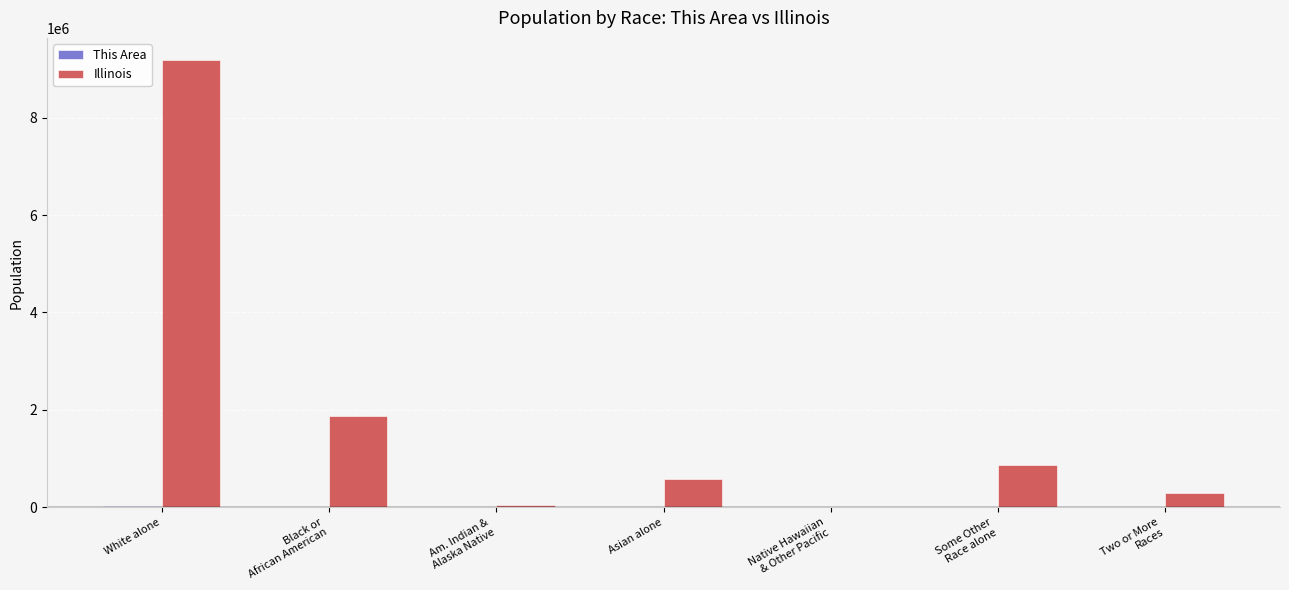

Which series has the largest total across all categories?

Illinois